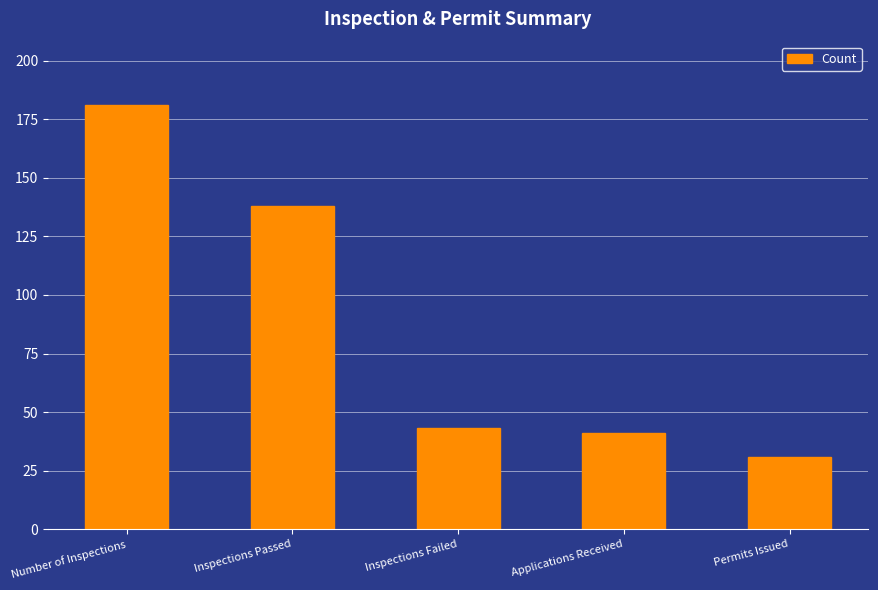

Is it true that the value at Inspections Passed is 95?

False